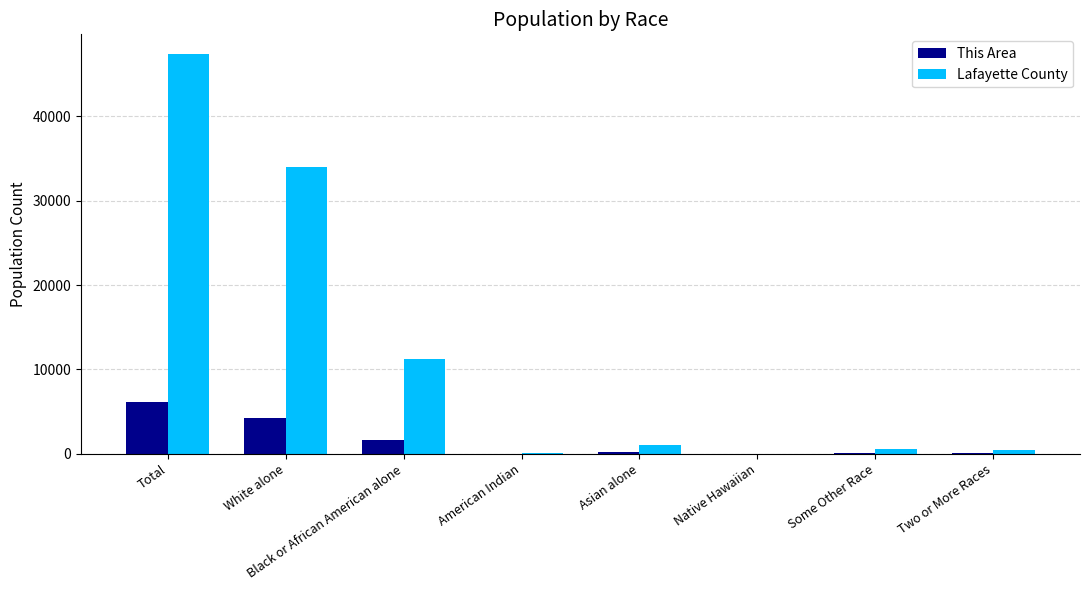

Which series changed the most between White alone and Native Hawaiian?

Lafayette County